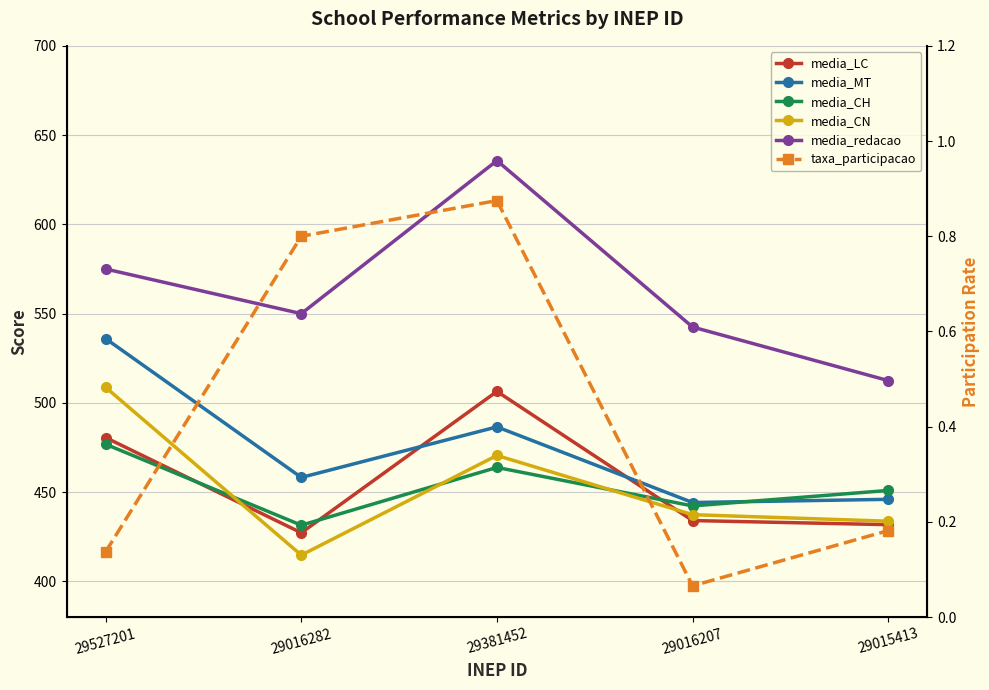

True or false: media_LC has a value of 427.2 at 29016282.

True